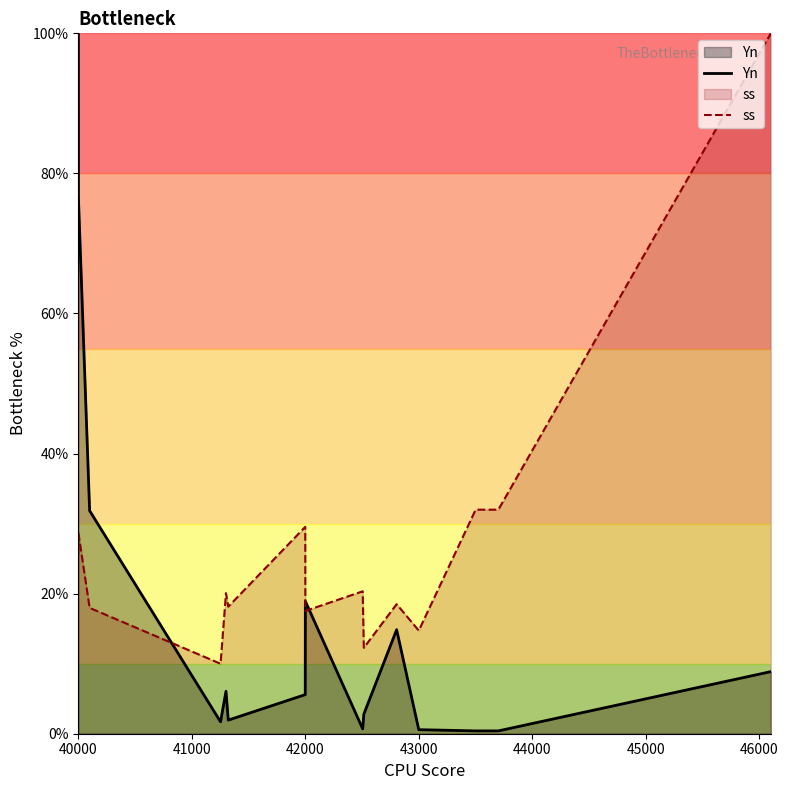

What is the difference between the maximum and minimum values in the ss series?

90.0